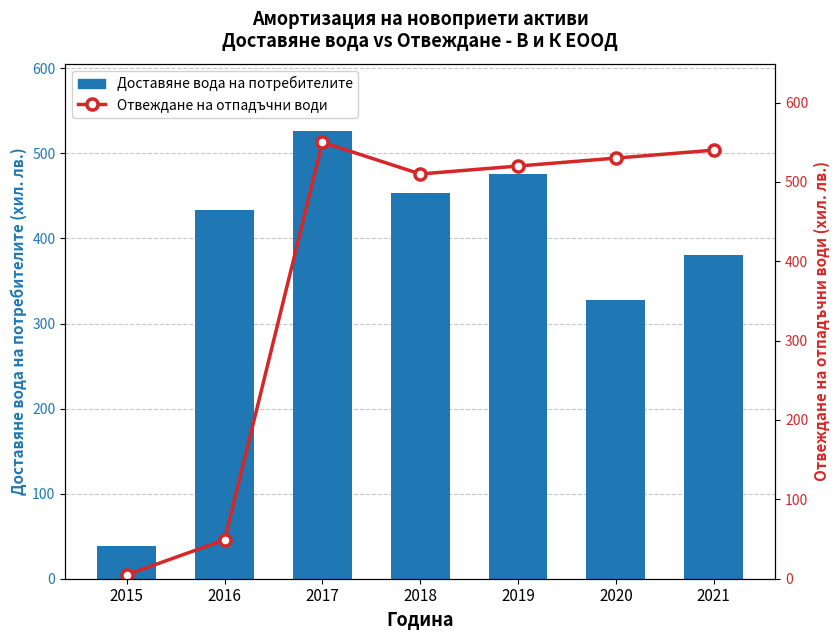

Reading left to right, what are all the values shown in this chart?

Доставяне вода на потребителите: 2015=38.0	2016=433.5	2017=526.5	2018=453.0	2019=476.0	2020=328.0	2021=381.0
Отвеждане на отпадъчни води: 2015=5.0	2016=49.0	2017=550.0	2018=510.0	2019=520.0	2020=530.0	2021=540.0